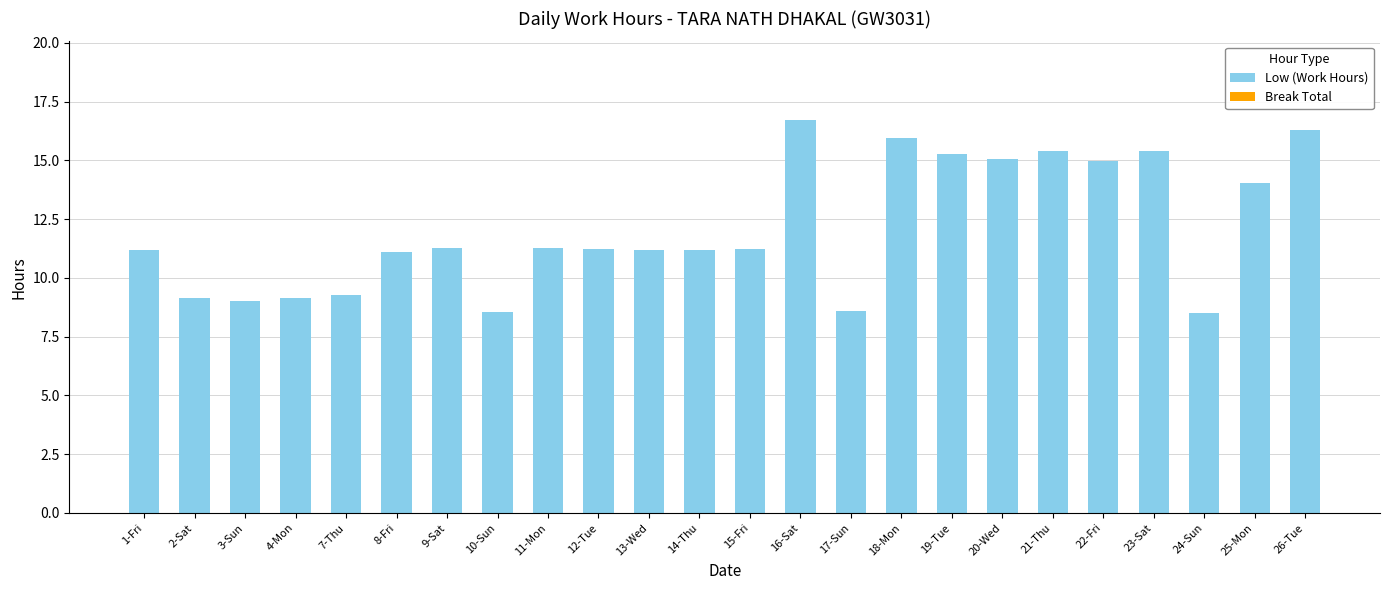

What is the difference between the values at 25-Mon and 8-Fri?

2.9